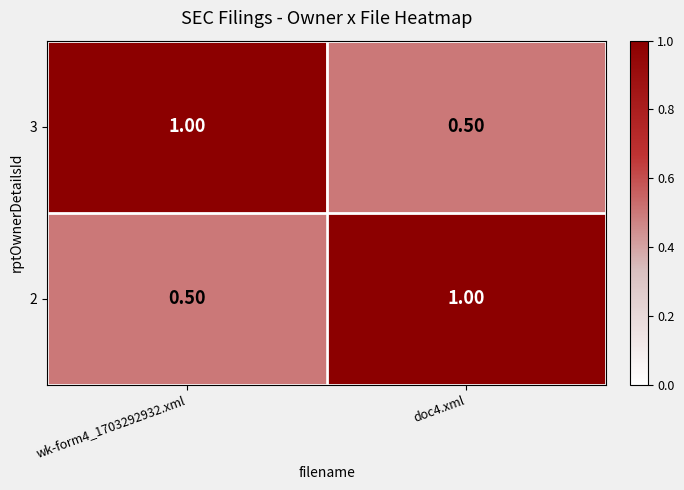

Rank the series at doc4.xml from highest to lowest value.

2, 3